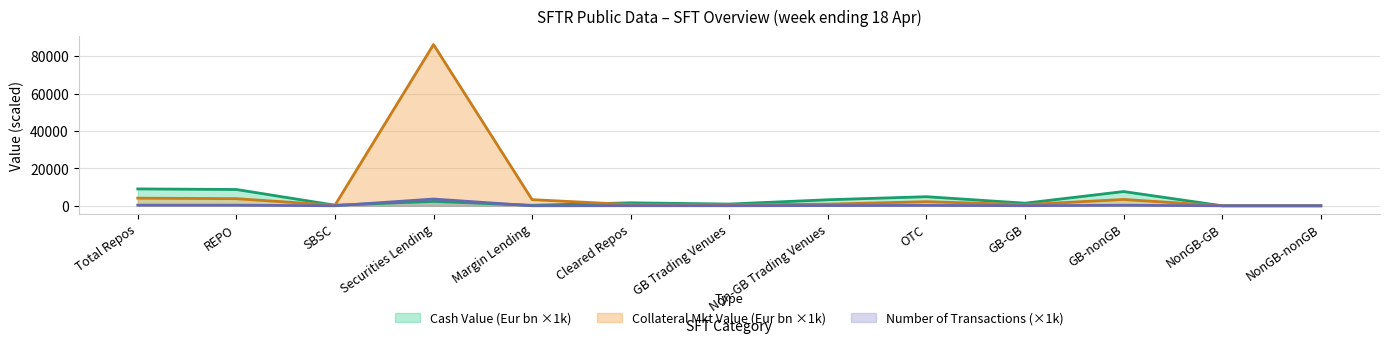

Which series has the largest total across all categories?

Collateral Mkt Value (Eur bn ×1k)